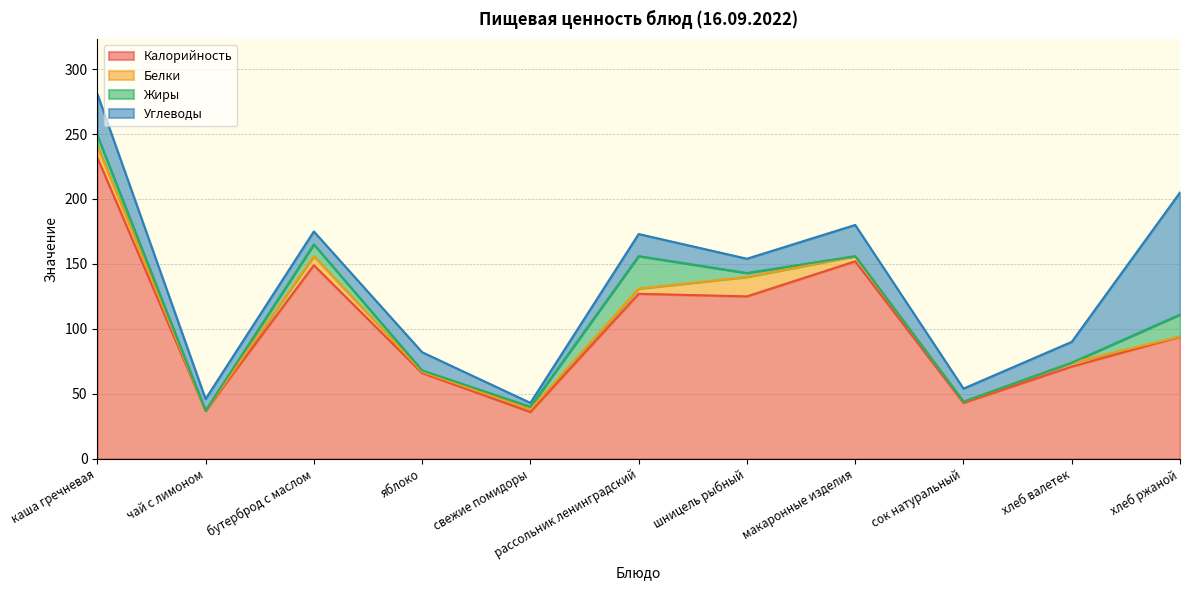

Which series changed the most between каша гречневая and яблоко?

Калорийность